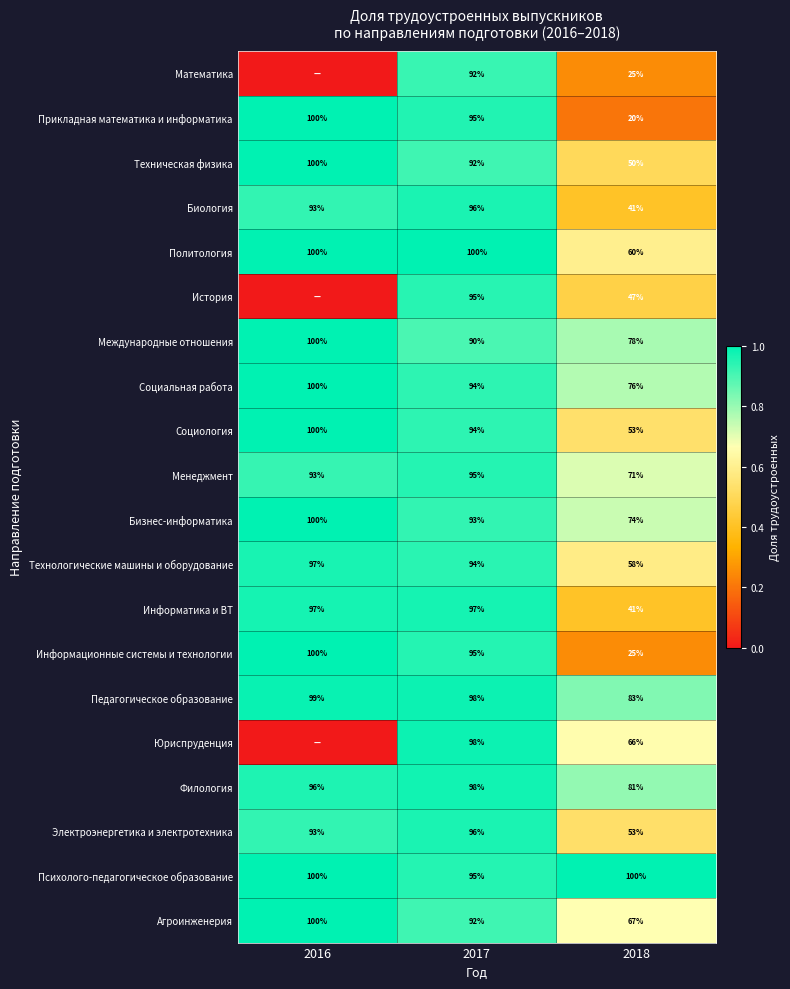

Between 2018 and 2017, which is larger?

2017